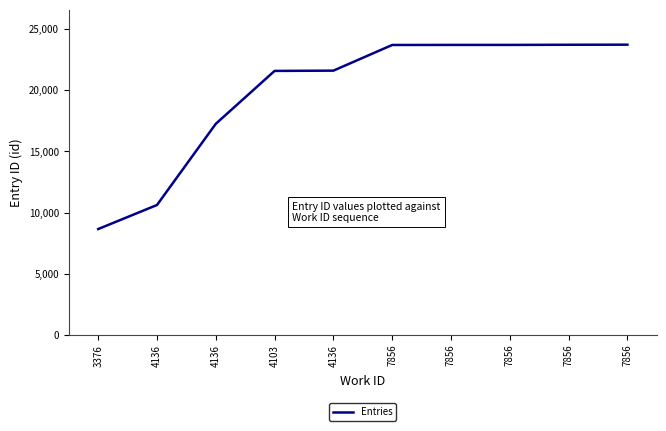

Rank the categories by value from lowest to highest.

3376, 4136, 4136, 4103, 4136, 7856, 7856, 7856, 7856, 7856